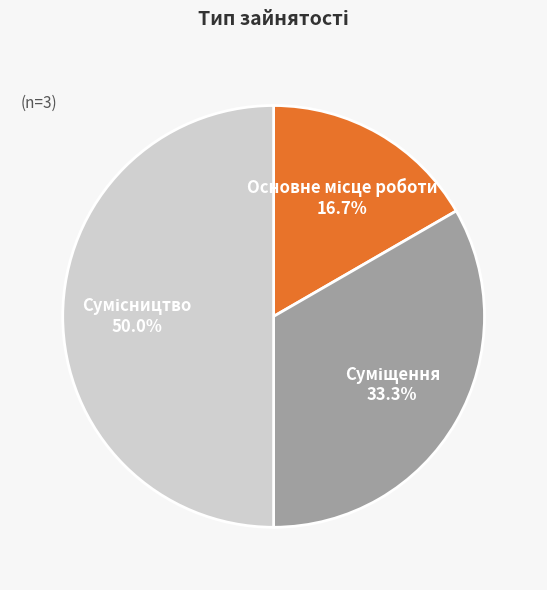

How many segments does this pie chart have?

3